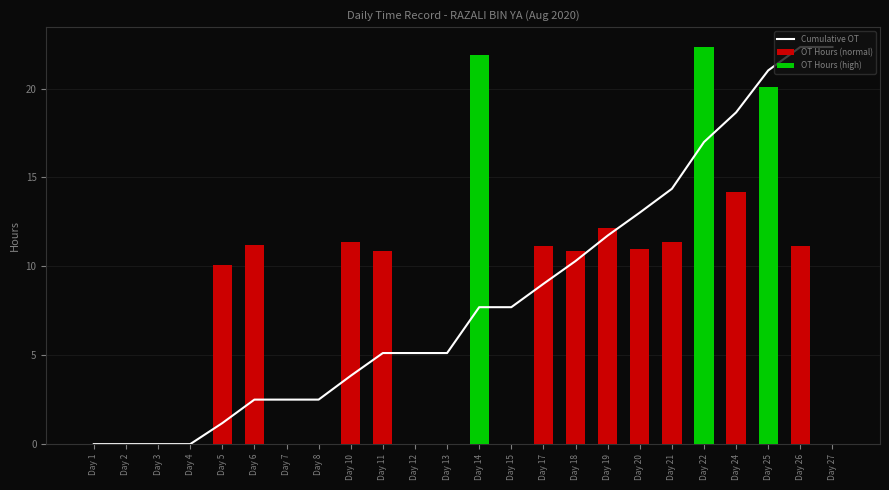

Rank the categories by OT Hours (normal) value from highest to lowest.

Day 24, Day 19, Day 10, Day 21, Day 6, Day 26, Day 17, Day 20, Day 18, Day 11, Day 5, Day 1, Day 2, Day 3, Day 4, Day 7, Day 8, Day 12, Day 13, Day 14, Day 15, Day 22, Day 25, Day 27